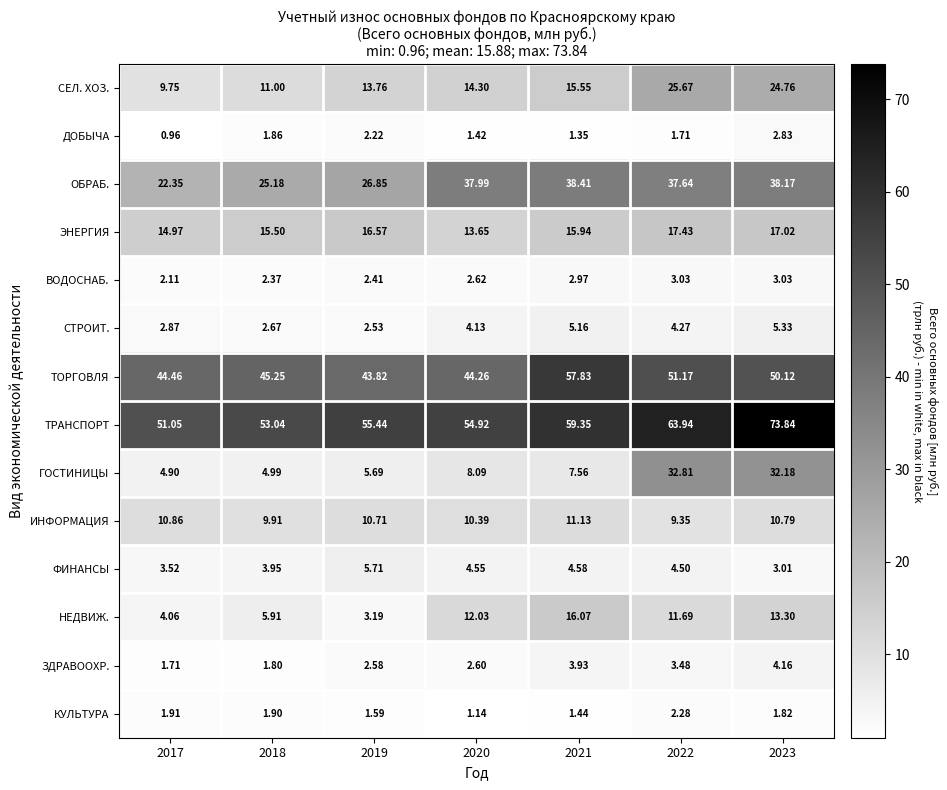

Rank the series at 2020 from lowest to highest value.

КУЛЬТУРА, ДОБЫЧА, ЗДРАВООХР., ВОДОСНАБ., СТРОИТ., ФИНАНСЫ, ГОСТИНИЦЫ, ИНФОРМАЦИЯ, НЕДВИЖ., ЭНЕРГИЯ, СЕЛ. ХОЗ., ОБРАБ., ТОРГОВЛЯ, ТРАНСПОРТ